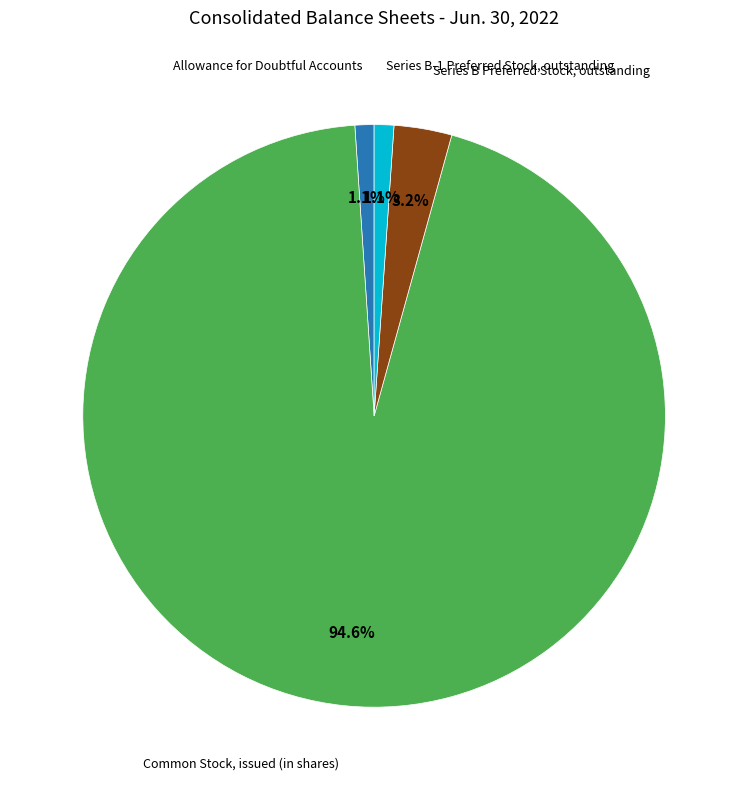

Is there a majority slice in this chart?

Yes